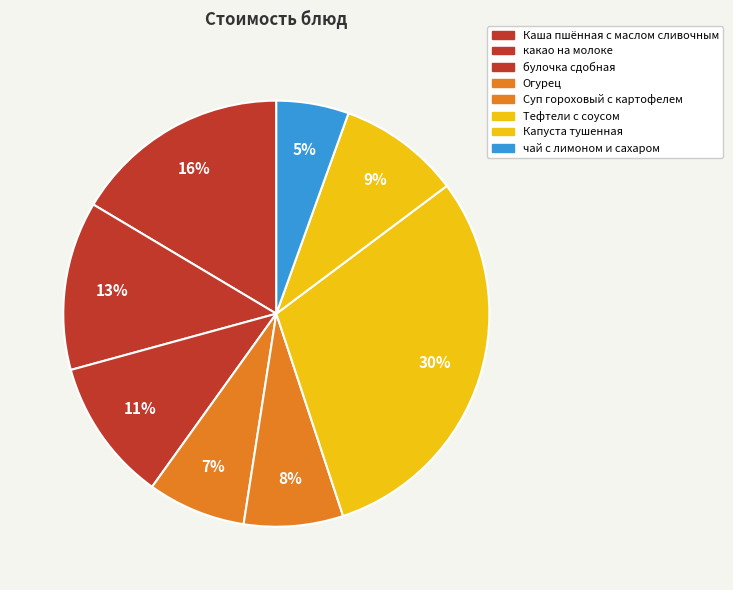

Does булочка сдобная represent more than half of the total?

No